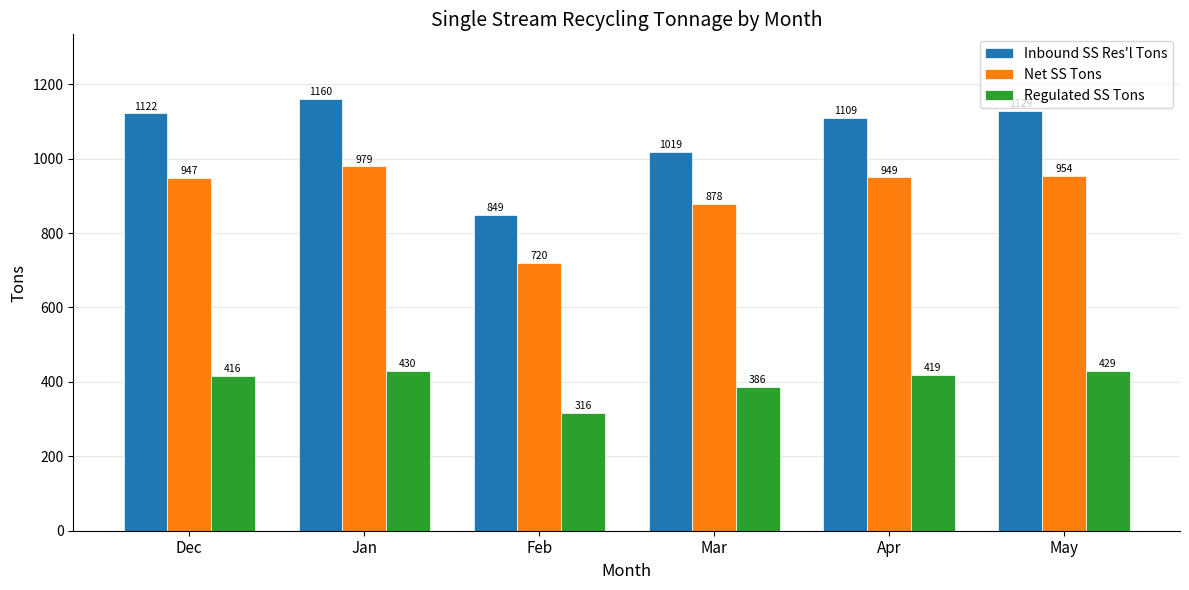

At how many categories does at least one series exceed 690?

6